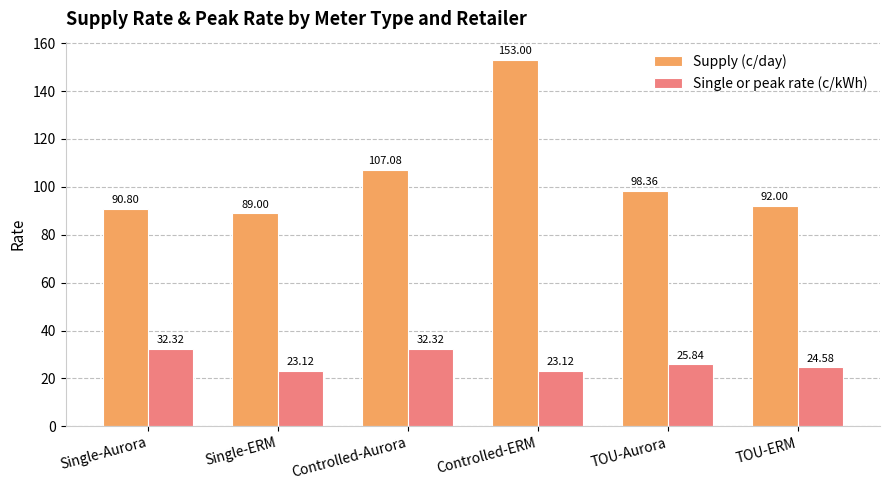

How many categories are shown in the chart?

6